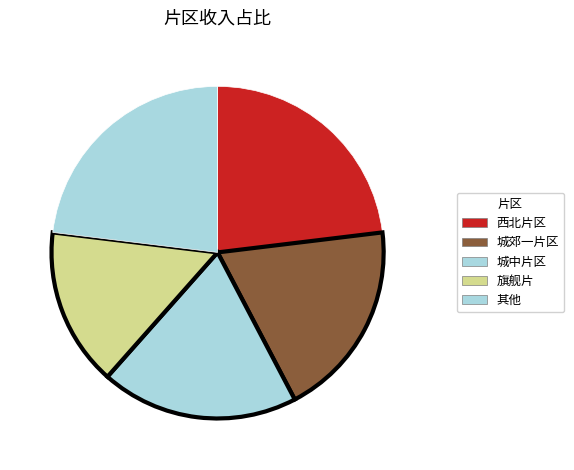

Count the number of slices in the pie.

5